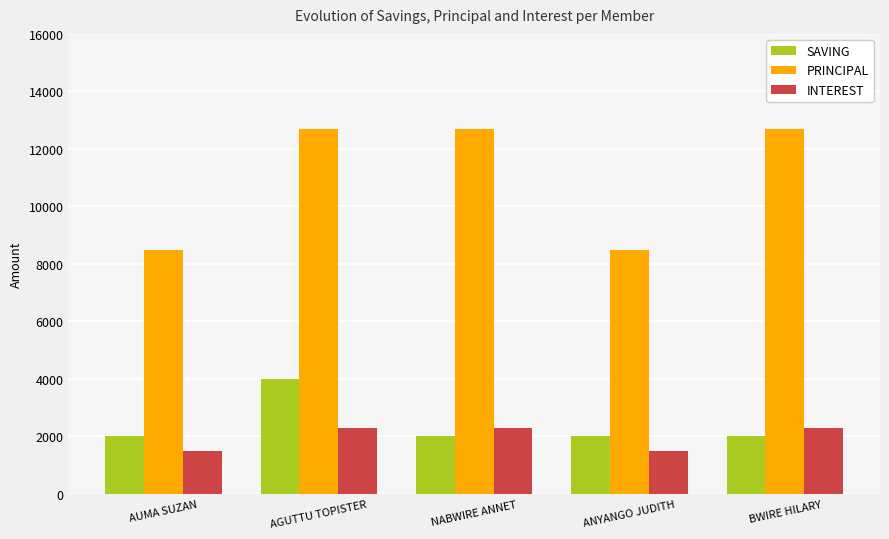

At AGUTTU TOPISTER, list the series in order from largest to smallest.

PRINCIPAL, SAVING, INTEREST